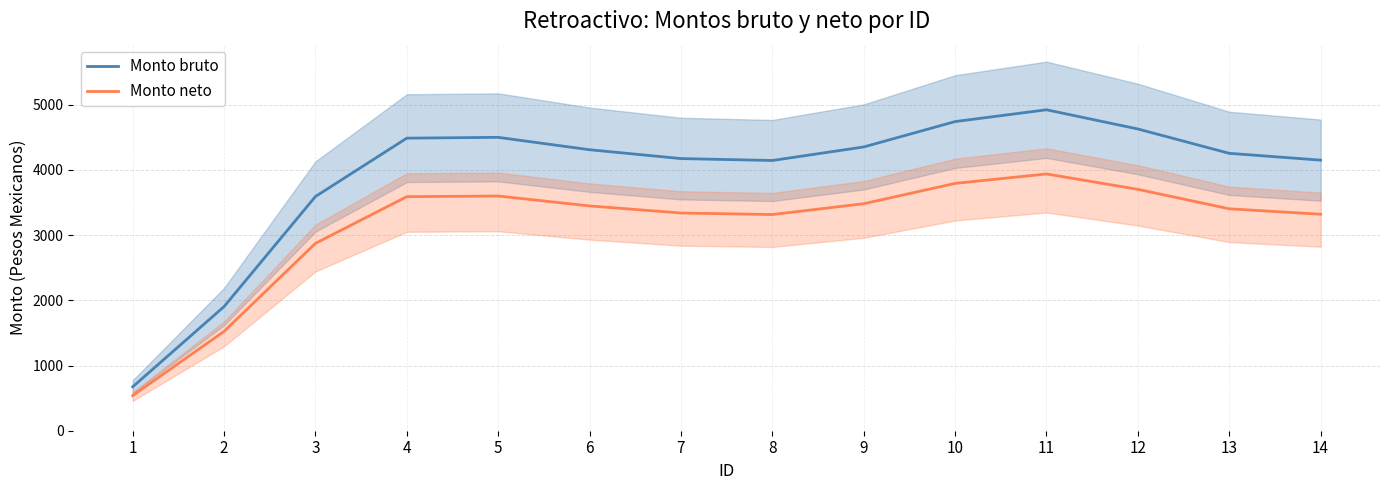

At which label is Monto bruto closest to 2797?

3